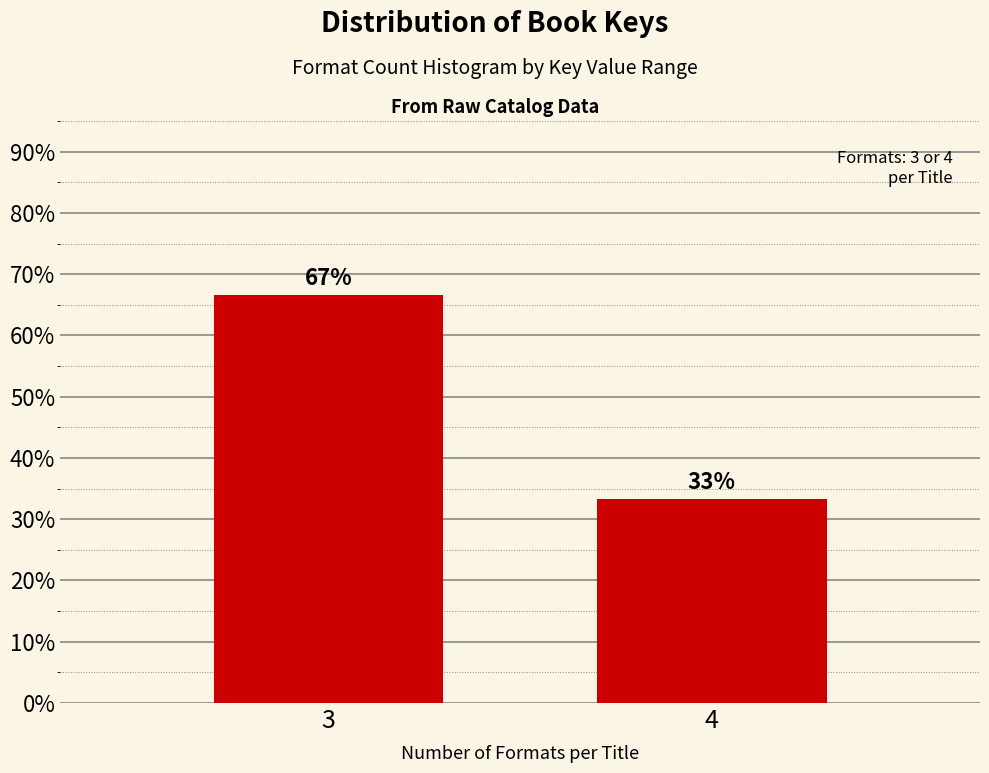

What is the value of the 2nd bar from the left?

33.3